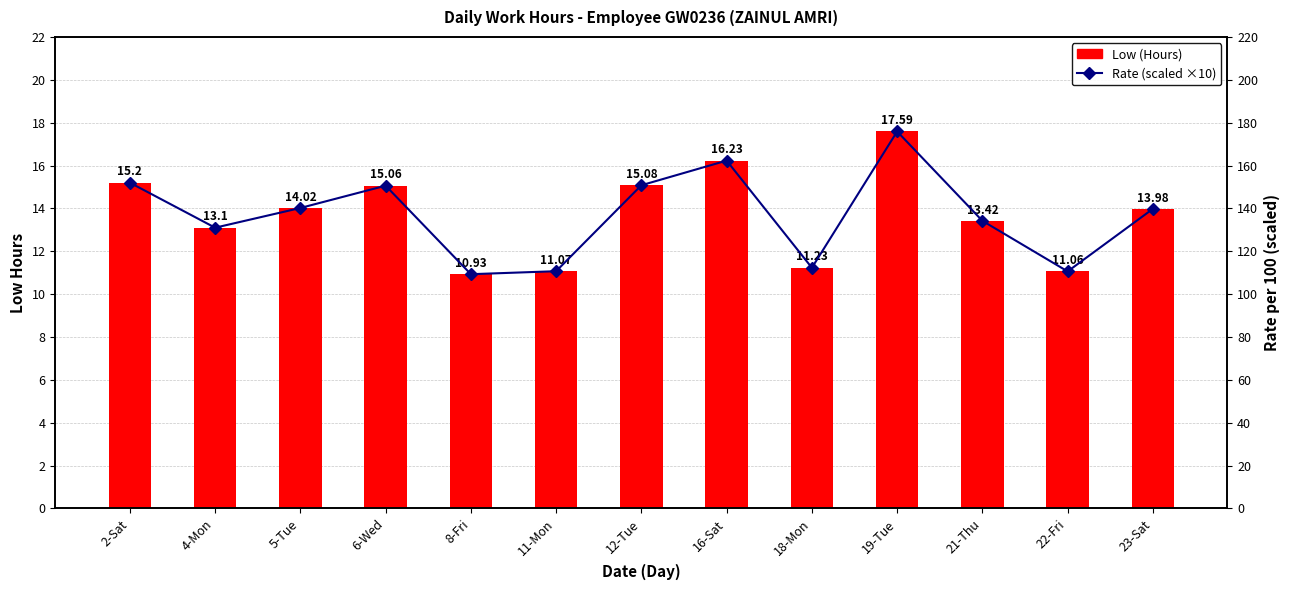

What is the label of the 3rd bar from the right?

21-Thu